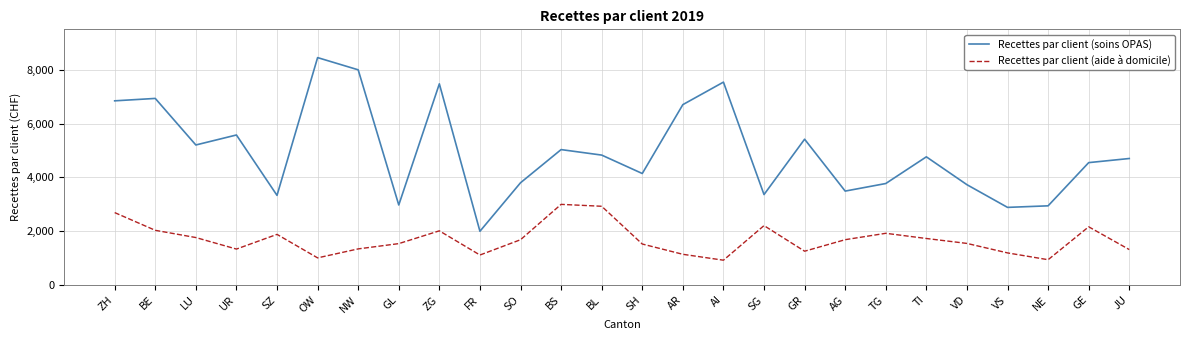

True or false: Recettes par client (soins OPAS) and Recettes par client (aide à domicile) cross at least once.

False